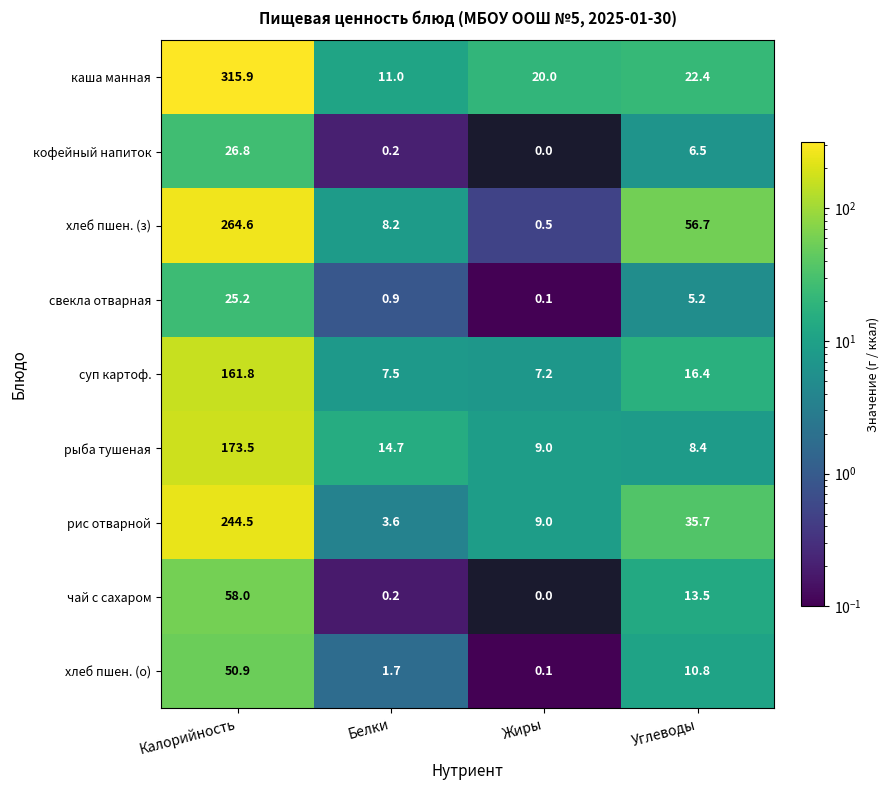

At which category is the sum across all series the highest?

Калорийность